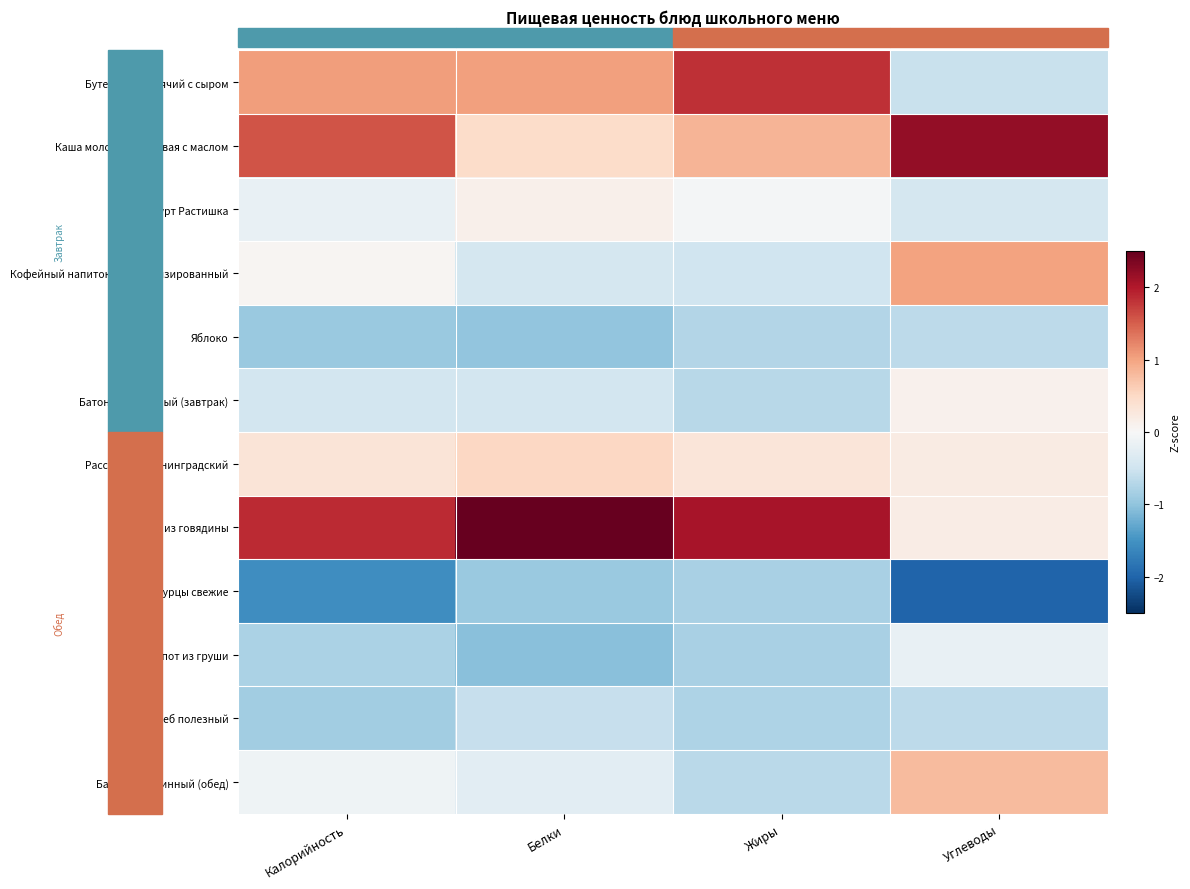

List the series in order of their peak value, highest first.

Рагу из говядины, Каша молочная рисовая с маслом, Бутерброд горячий с сыром, Кофейный напиток витаминизированный, Батон витаминный (обед), Рассольник Ленинградский, Йогурт Растишка, Батон витаминный (завтрак), Компот из груши, Хлеб полезный, Яблоко, Огурцы свежие